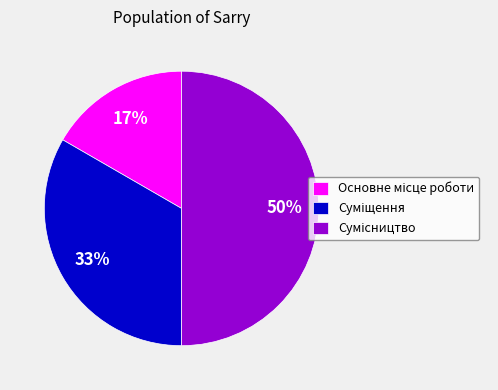

To the nearest percent, what is the difference between the largest and smallest slice percentages?

33%